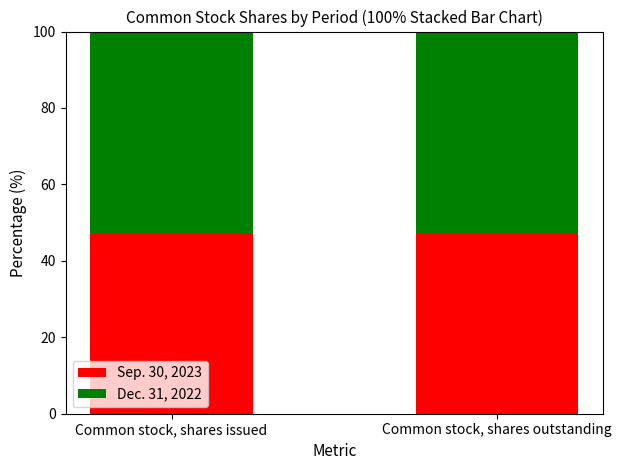

What is the average value of the Sep. 30, 2023 series?

47.1